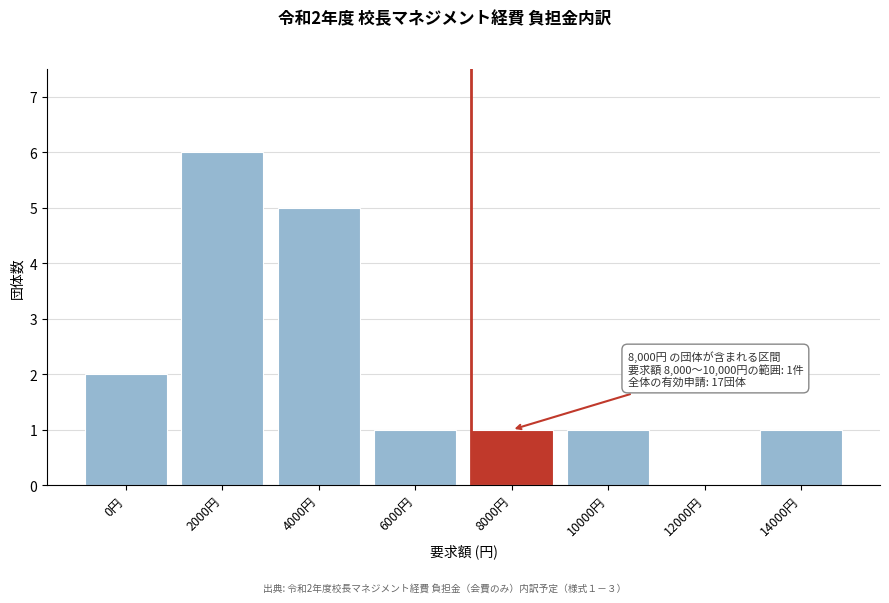

Reading left to right, what are all the values shown in this chart?

0円=2	2000円=6	4000円=5	6000円=1	8000円=1	10000円=1	12000円=0	14000円=1